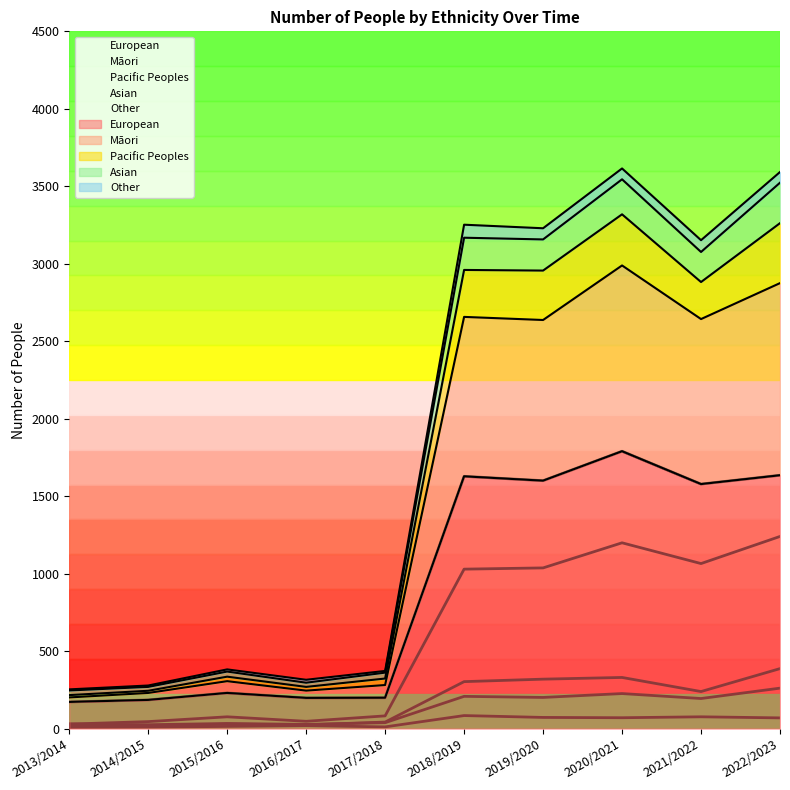

Between 2014/2015 and 2018/2019, which is larger?

2018/2019